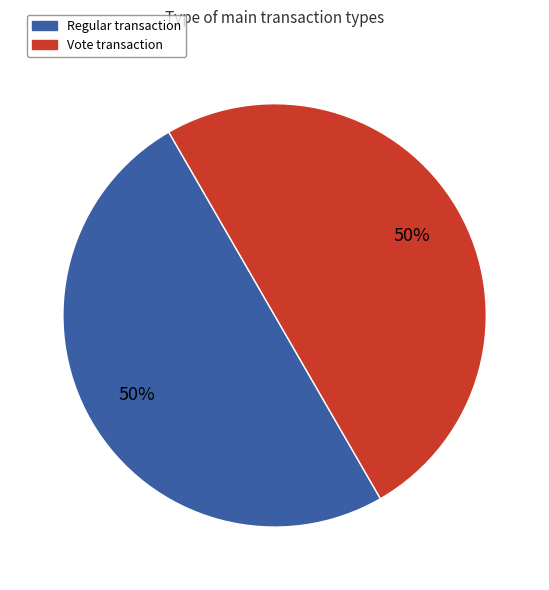

To the nearest percent, what is the average slice percentage?

50%